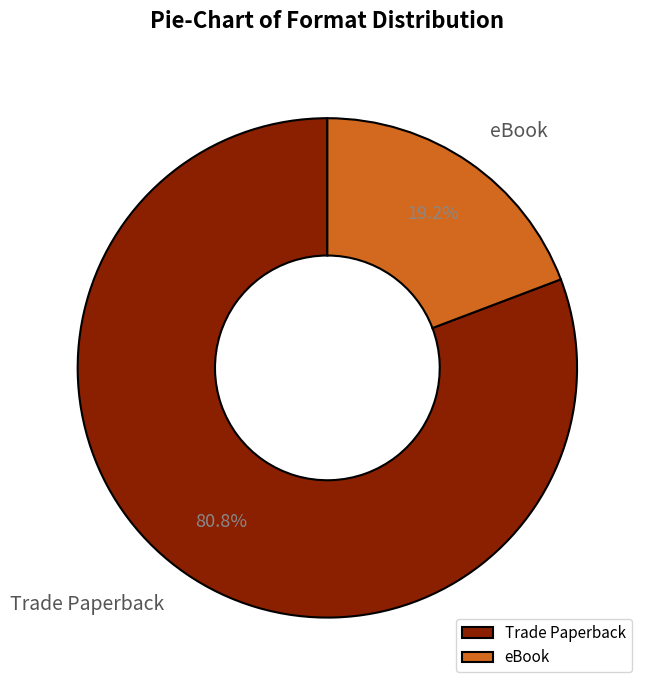

Count the number of slices in the pie.

2